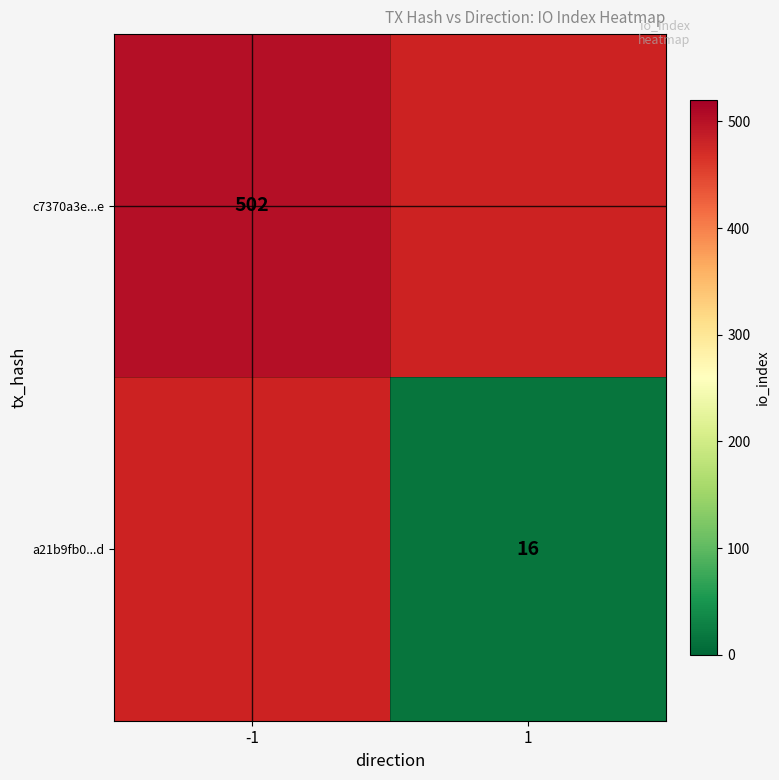

Is it true that a21b9fb0...d equals 16 at 1?

True